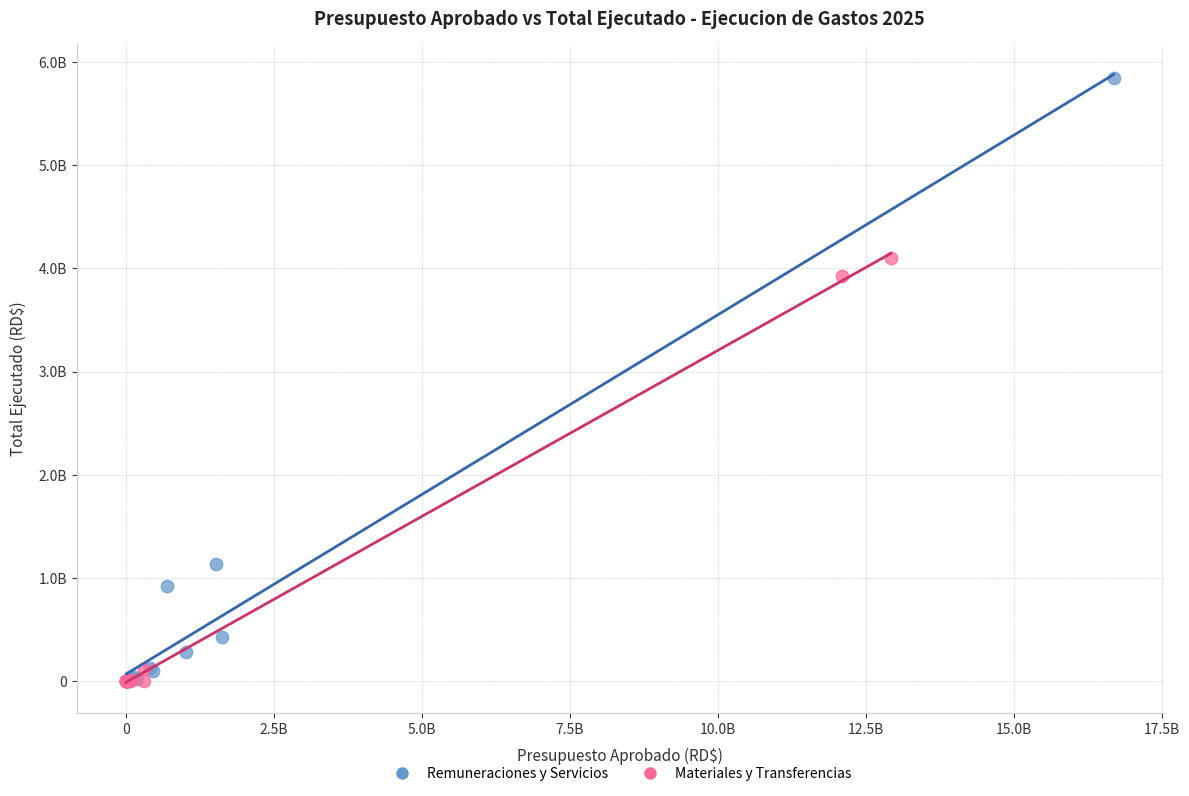

What are all the series names shown in the legend?

Remuneraciones y Servicios, Materiales y Transferencias